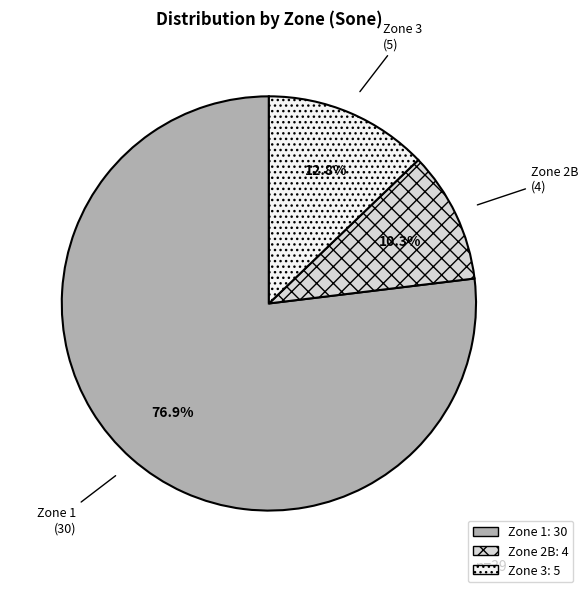

Is there a majority slice in this chart?

Yes